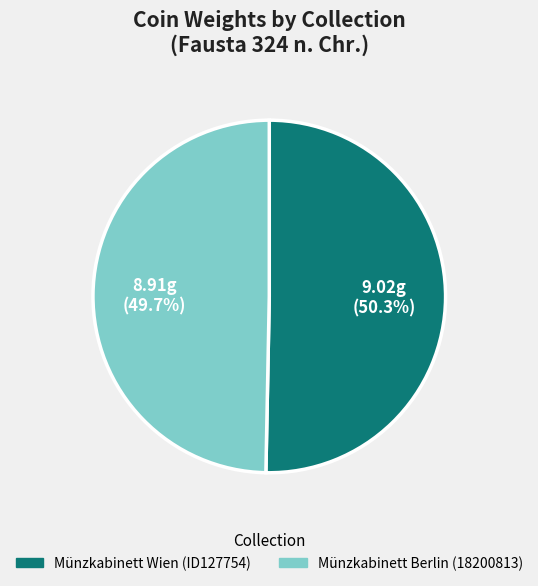

Between Münzkabinett Wien (ID127754) and Münzkabinett Berlin (18200813), which is larger?

Münzkabinett Wien (ID127754)